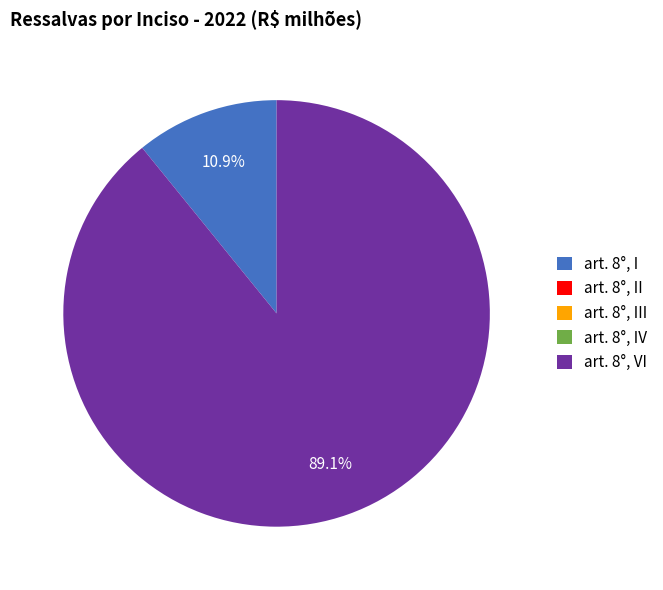

Which slice is the largest?

art. 8°, VI